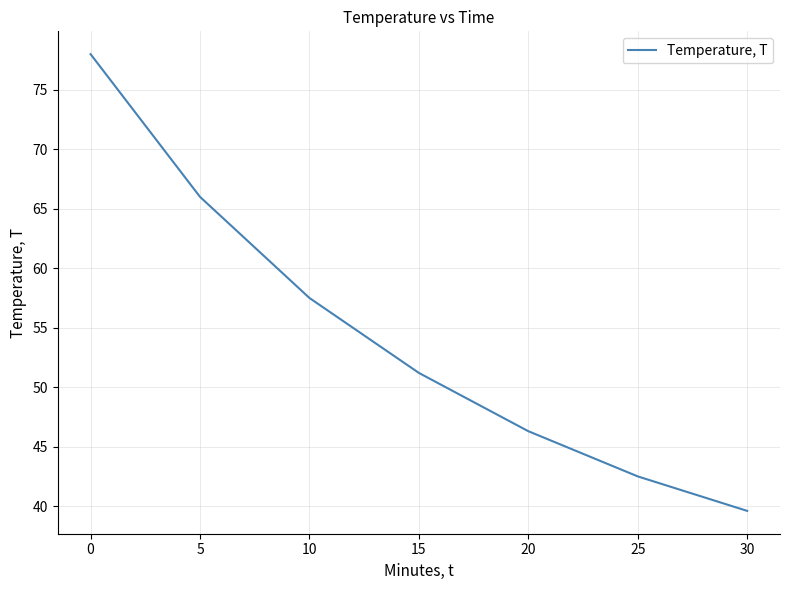

What is the sum of all values?

381.1